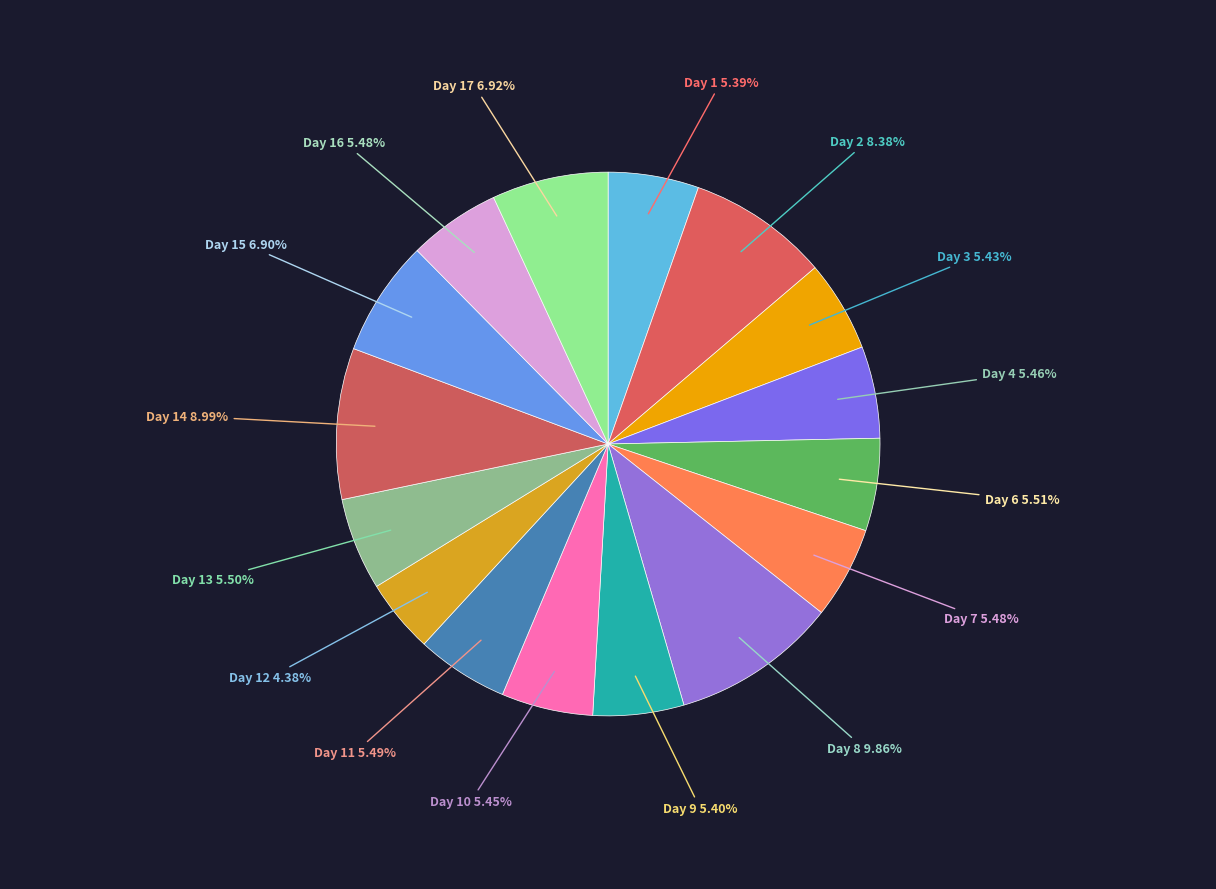

Count the number of slices in the pie.

16